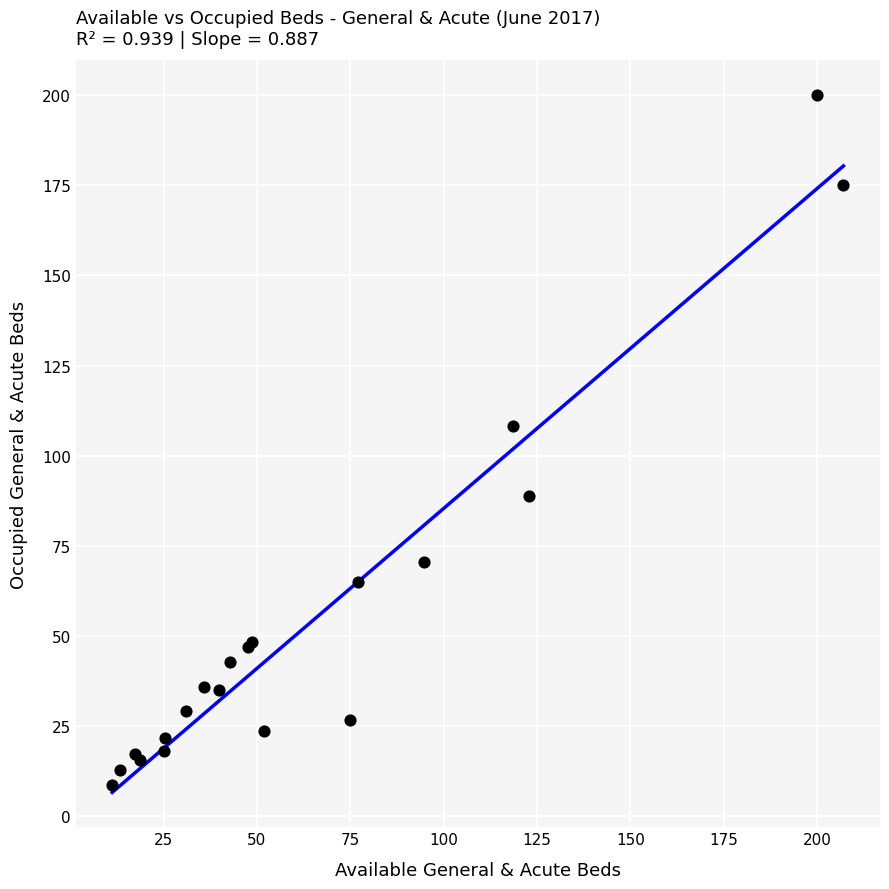

What Y value in the scatter plot is closest to 104?

108.3